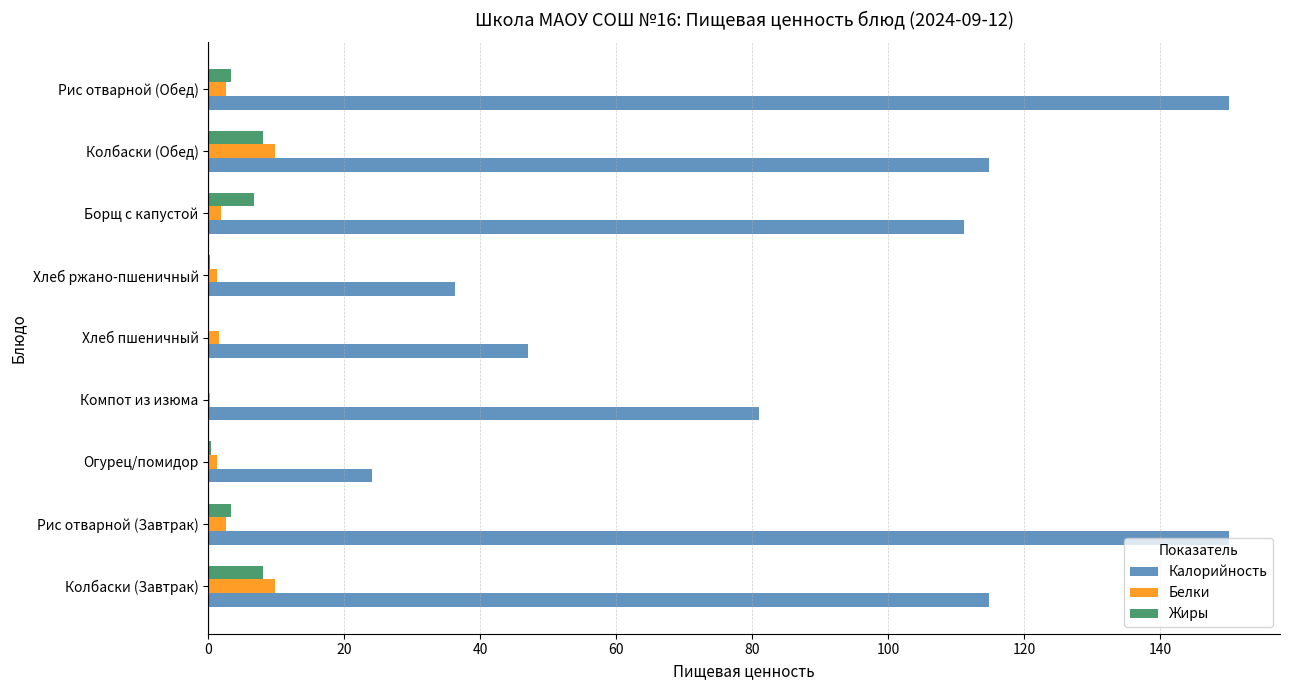

Which series changed the most between Колбаски (Завтрак) and Хлеб ржано-пшеничный?

Калорийность